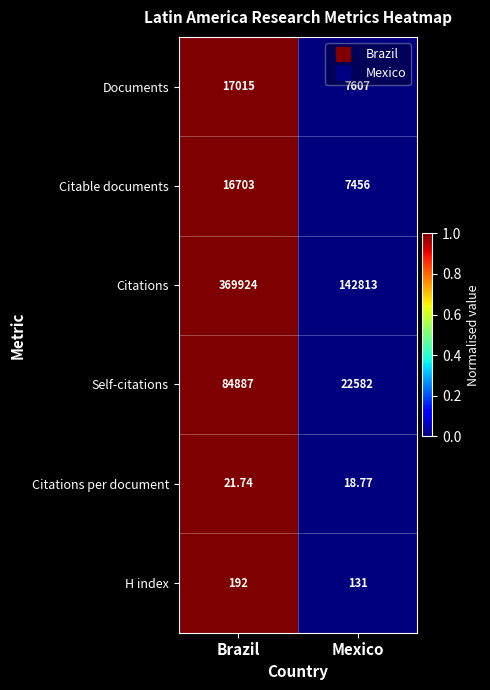

Which label corresponds to the smallest value in the chart?

Mexico